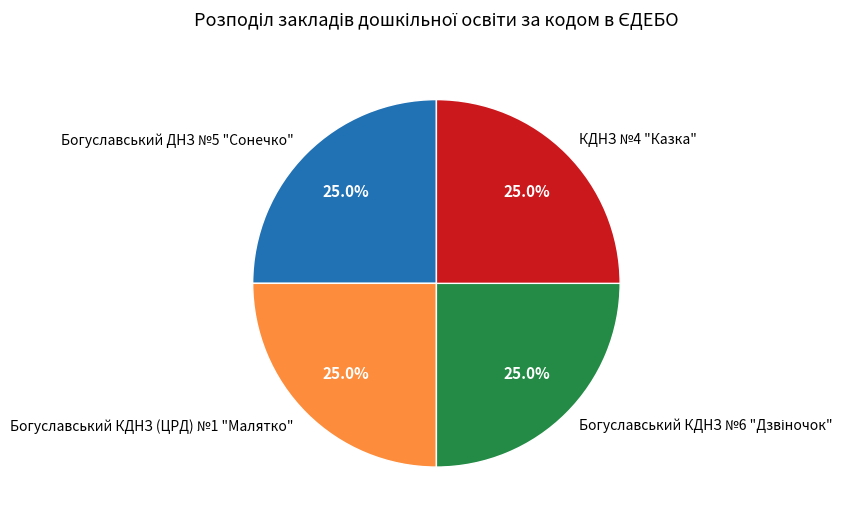

Is there any slice that represents more than half of the pie?

No